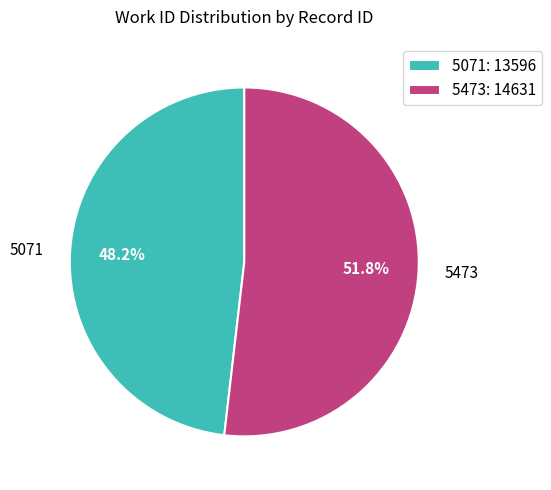

Between 5473 and 5071, which is larger?

5473